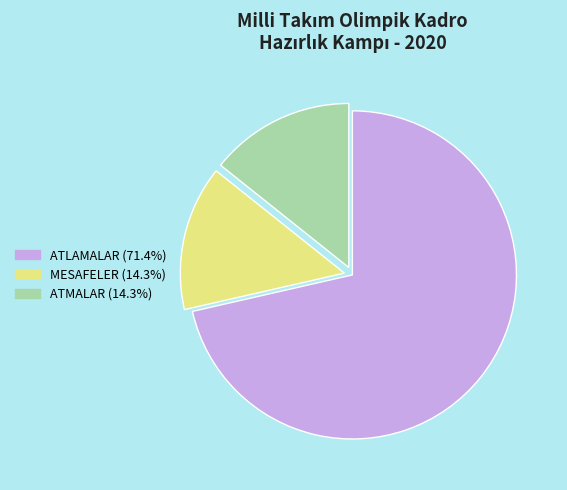

The ATLAMALAR slice represents 82% of the pie. True or false?

False